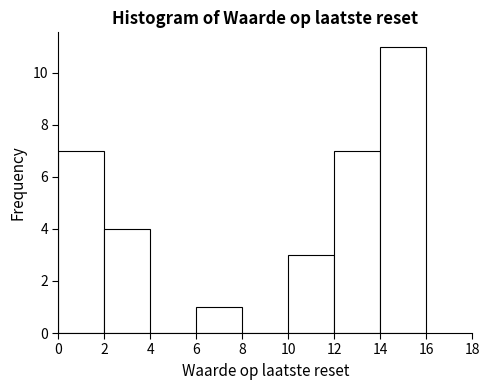

Reading left to right, list every bar in this chart as the range it spans on the x-axis followed by its height. The values are not printed on the chart, so give them approximately, as read against the axis.

0 to 2: 7
2 to 4: 4
4 to 6: 0
6 to 8: 1
8 to 10: 0
10 to 12: 3
12 to 14: 7
14 to 16: 11